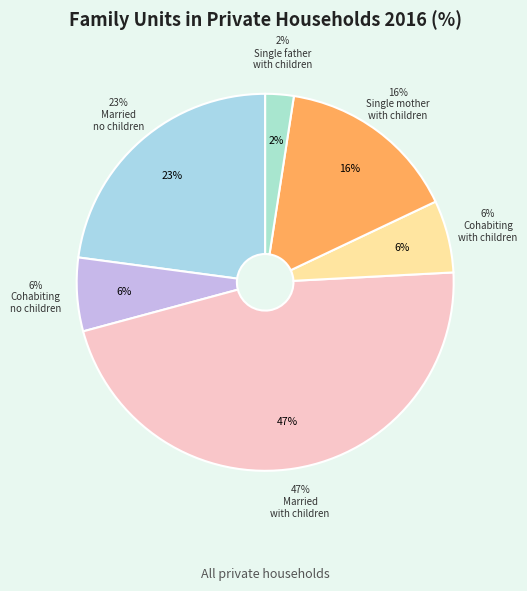

Is One parent father with children the majority of the pie?

No